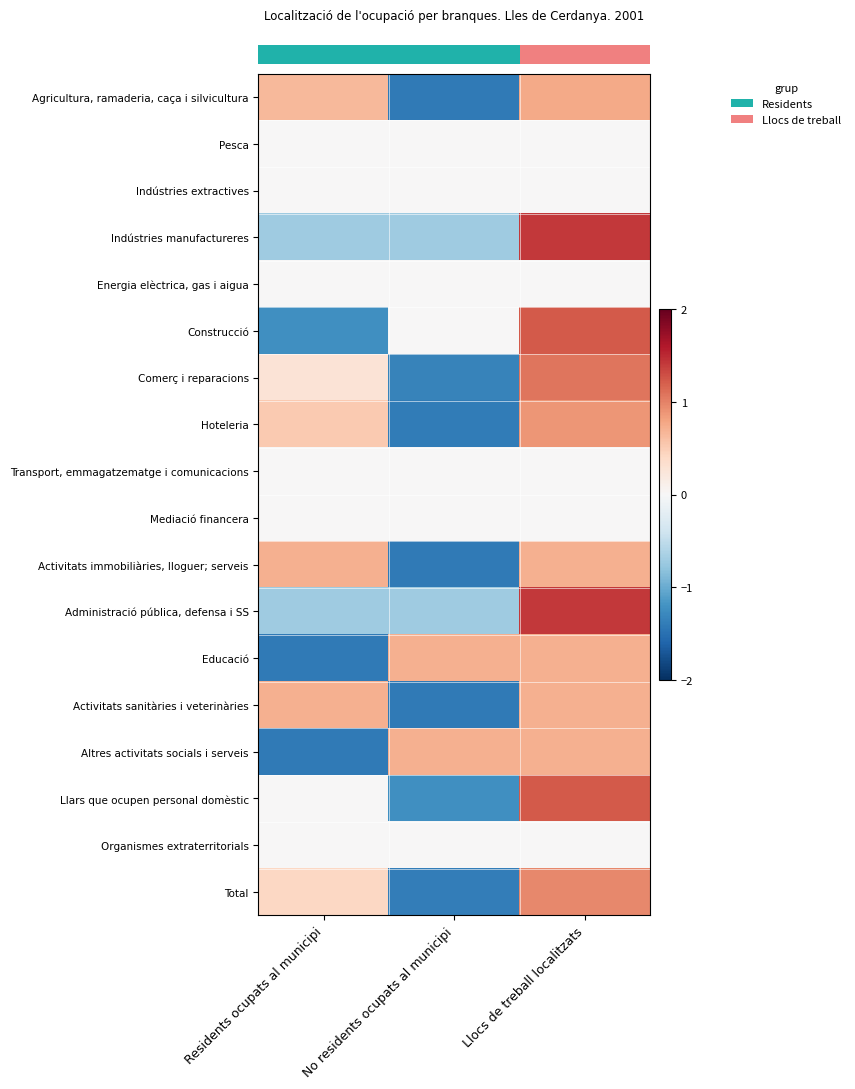

At which category is the sum across all series the highest?

Llocs de treball localitzats